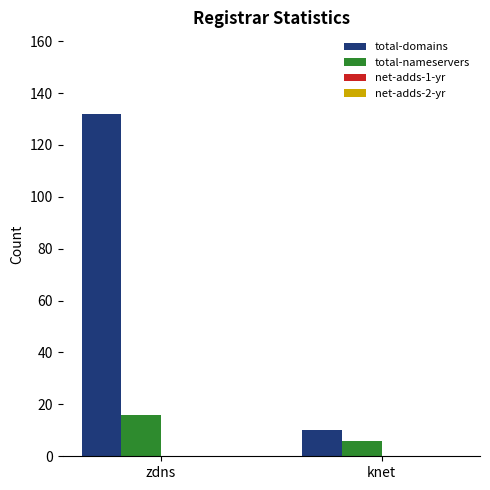

How many groups of bars are there?

2